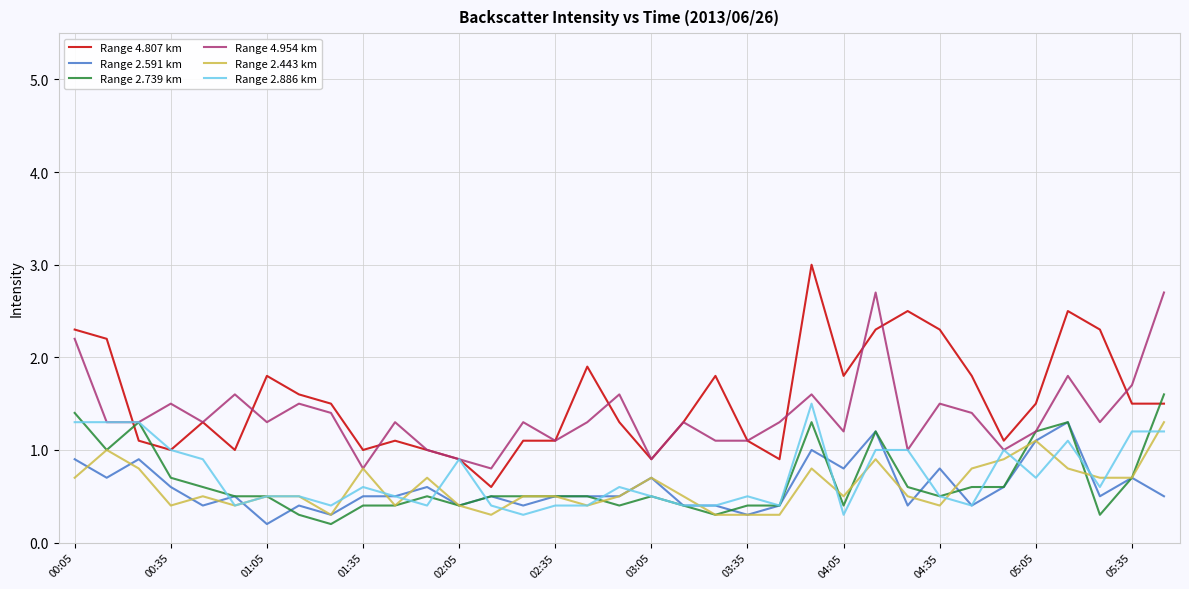

True or false: Range 2.443 km and Range 4.807 km intersect in this chart.

False